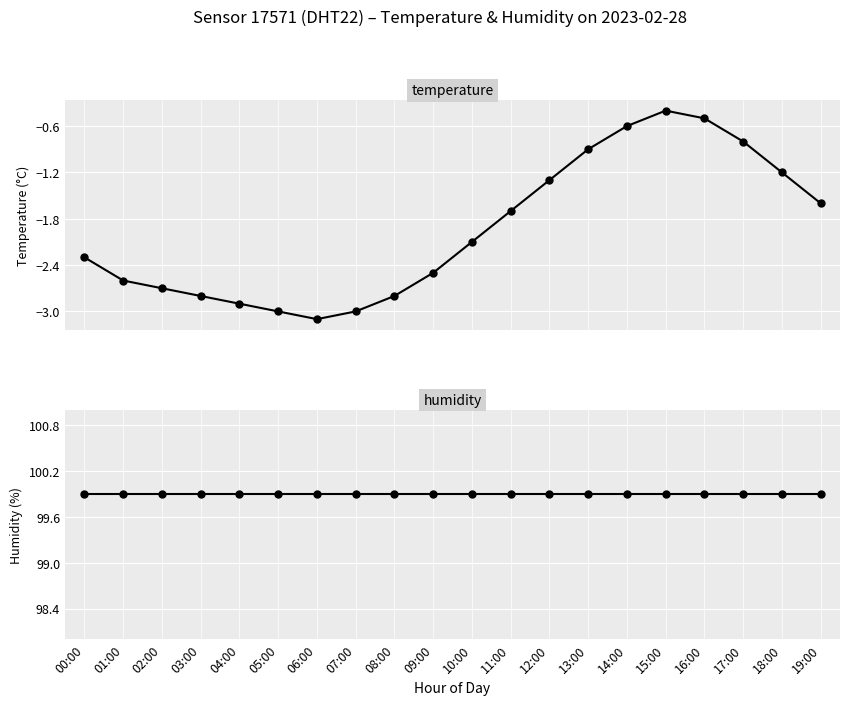

At which label does temperature first exceed -2?

11:00